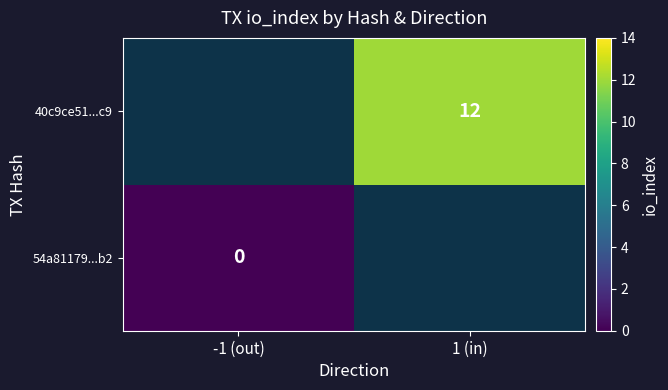

True or false: 40c9ce51...c9 has a value of 3 at 1 (in).

False